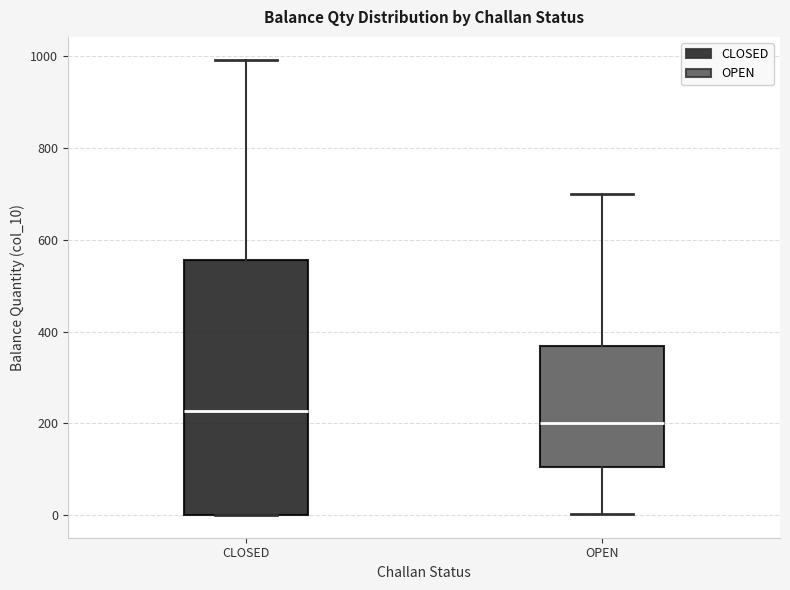

Where does the lower whisker of the box for OPEN end on the y-axis? The values are not printed on the chart, so give them approximately, as read against the axis.

0